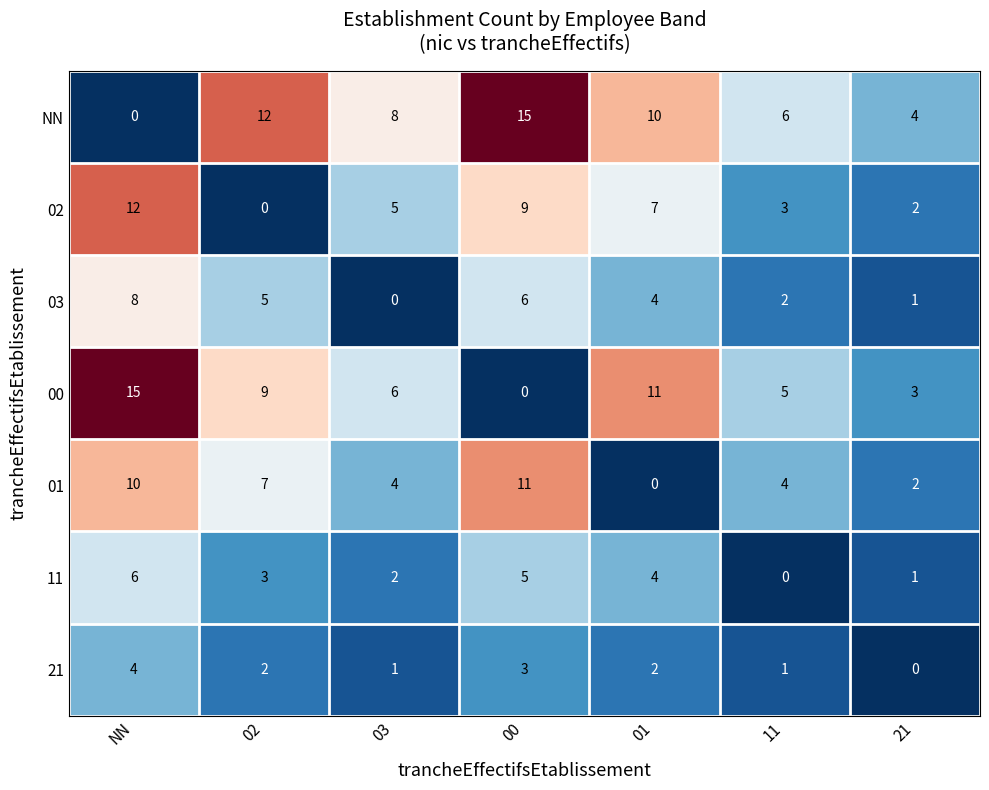

At which label does 00 reach its minimum?

00